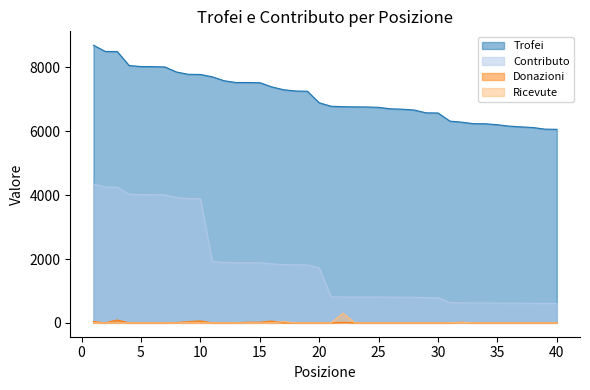

What are all the series names shown in the legend?

Trofei, Contributo, Donazioni, Ricevute